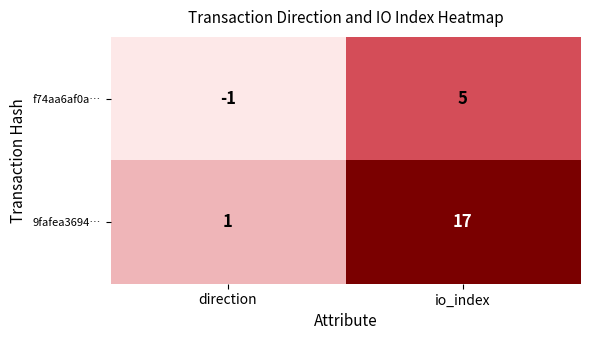

What is the sum of all f74aa6af0a… values?

4